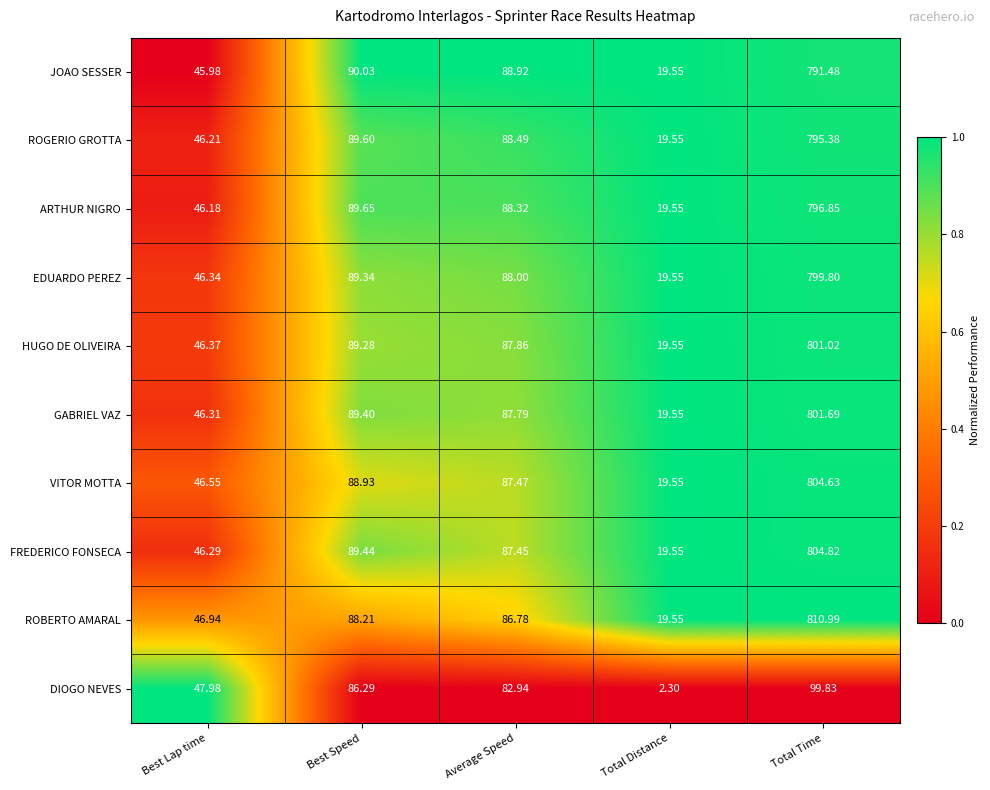

At which category does the chart reach its peak across all series?

Total Time